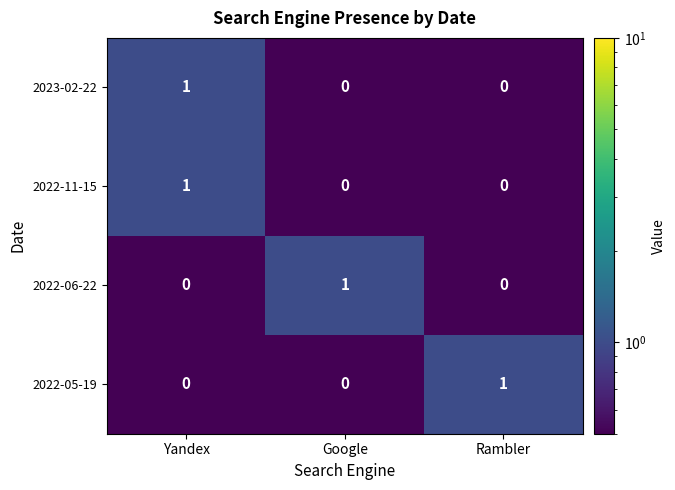

Reading left to right, extract all data points from this chart.

2023-02-22: 1	0	0
2022-11-15: 1	0	0
2022-06-22: 0	1	0
2022-05-19: 0	0	1